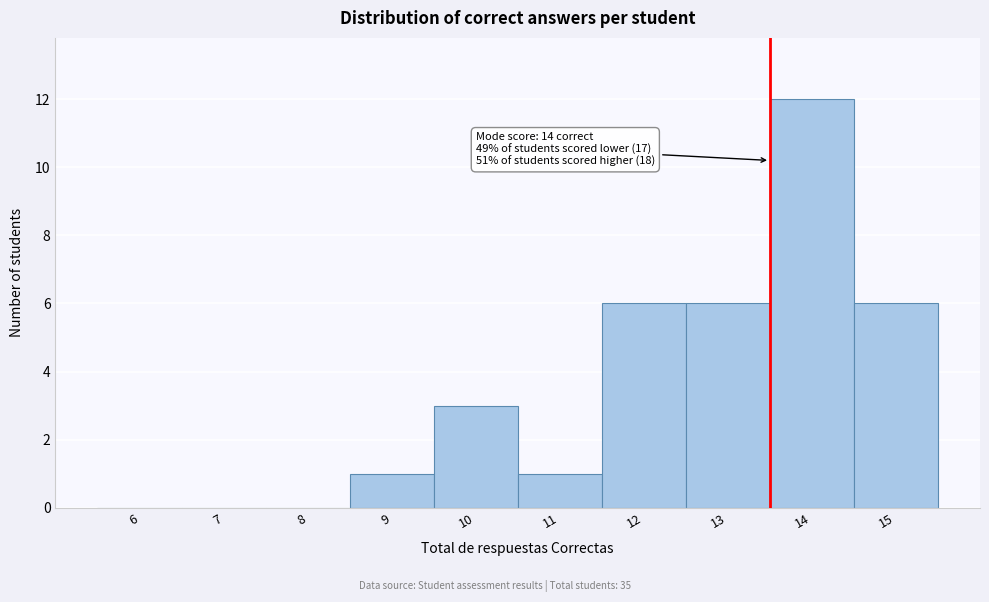

Reading left to right, list all the values displayed in this chart.

6=0	7=0	8=0	9=1	10=3	11=1	12=6	13=6	14=12	15=6